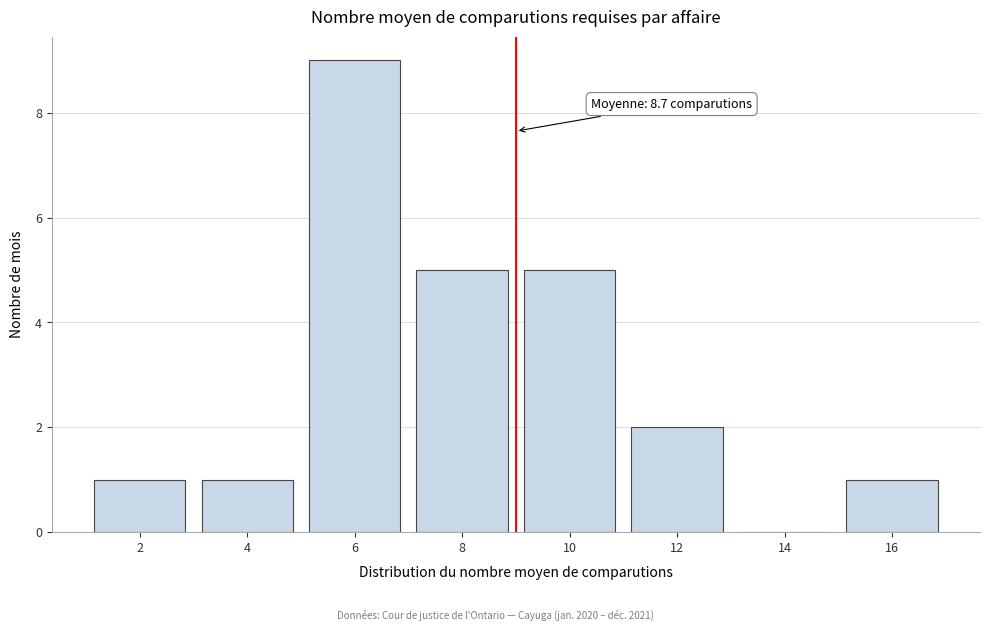

Reading right to left, list all the values displayed in this chart.

16=1	14=0	12=2	10=5	8=5	6=9	4=1	2=1